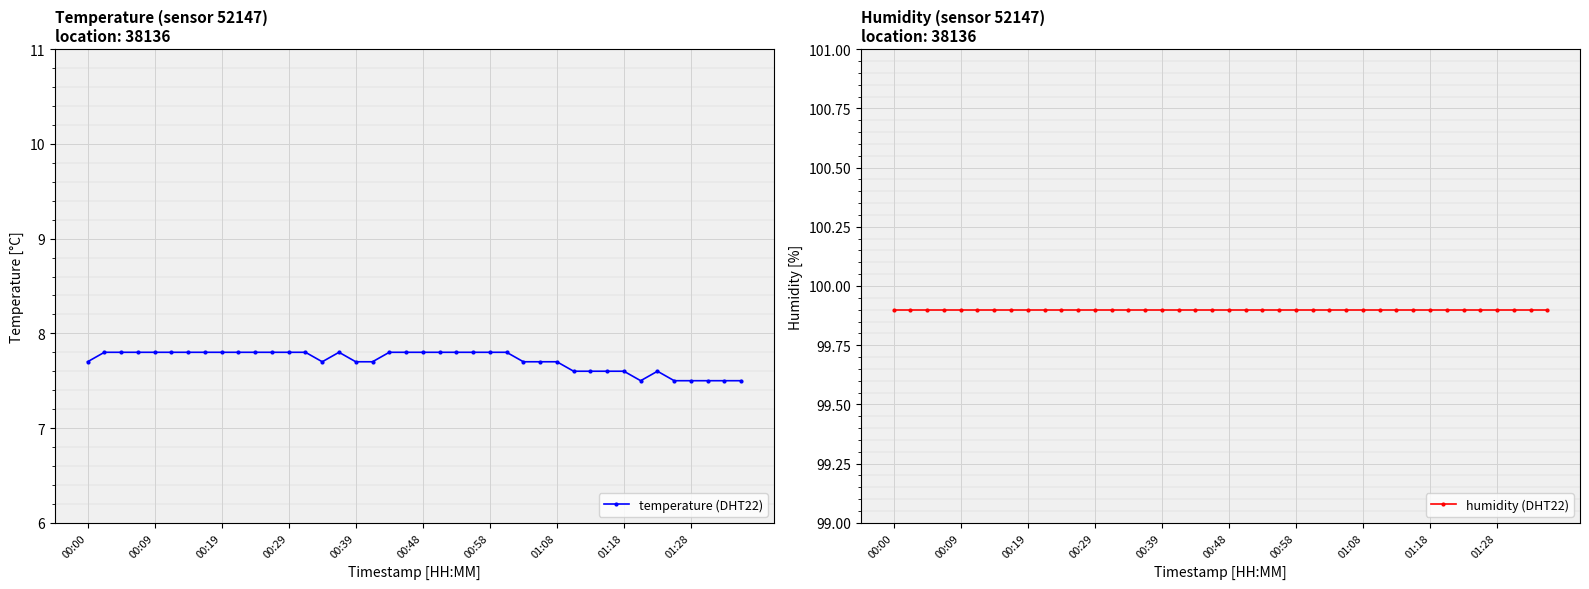

How many categories are shown in the chart?

40